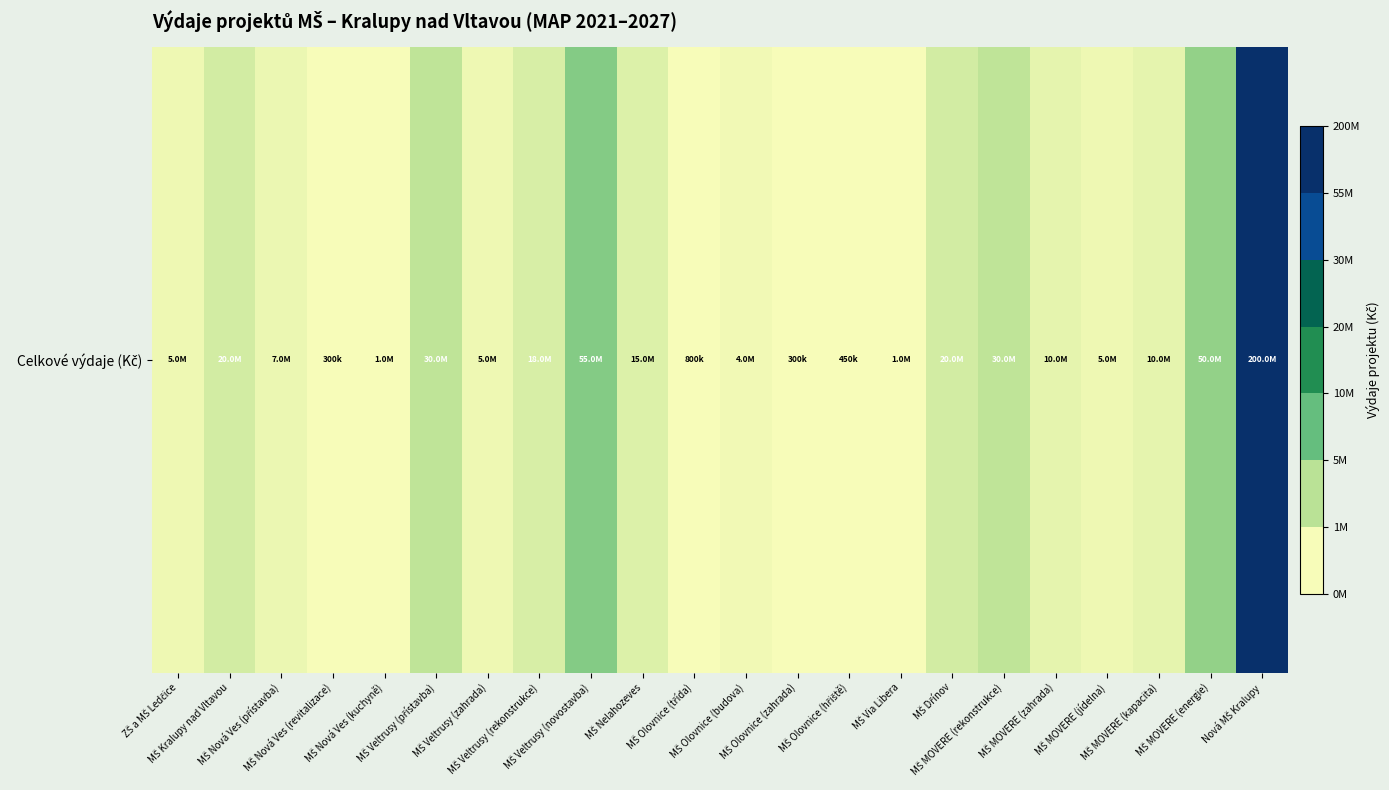

Rank the categories by value from lowest to highest.

MŠ Nová Ves (revitalizace), MŠ Olovnice (zahrada), MŠ Olovnice (hřiště), MŠ Olovnice (třída), MŠ Nová Ves (kuchyně), MŠ Via Libera, MŠ Olovnice (budova), ZŠ a MŠ Ledčice, MŠ Veltrusy (zahrada), MŠ MOVERE (jídelna), MŠ Nová Ves (přístavba), MŠ MOVERE (zahrada), MŠ MOVERE (kapacita), MŠ Nelahozeves, MŠ Veltrusy (rekonstrukce), MŠ Kralupy nad Vltavou, MŠ Dřínov, MŠ Veltrusy (přístavba), MŠ MOVERE (rekonstrukce), MŠ MOVERE (energie), MŠ Veltrusy (novostavba), Nová MŠ Kralupy